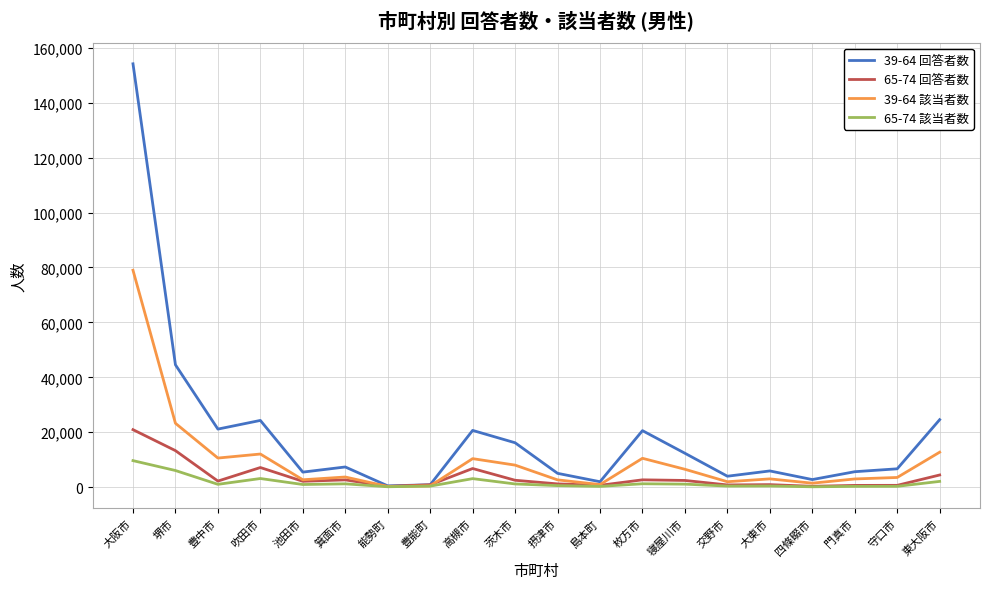

Between 池田市 and 能勢町, which series saw the biggest shift?

39-64 回答者数